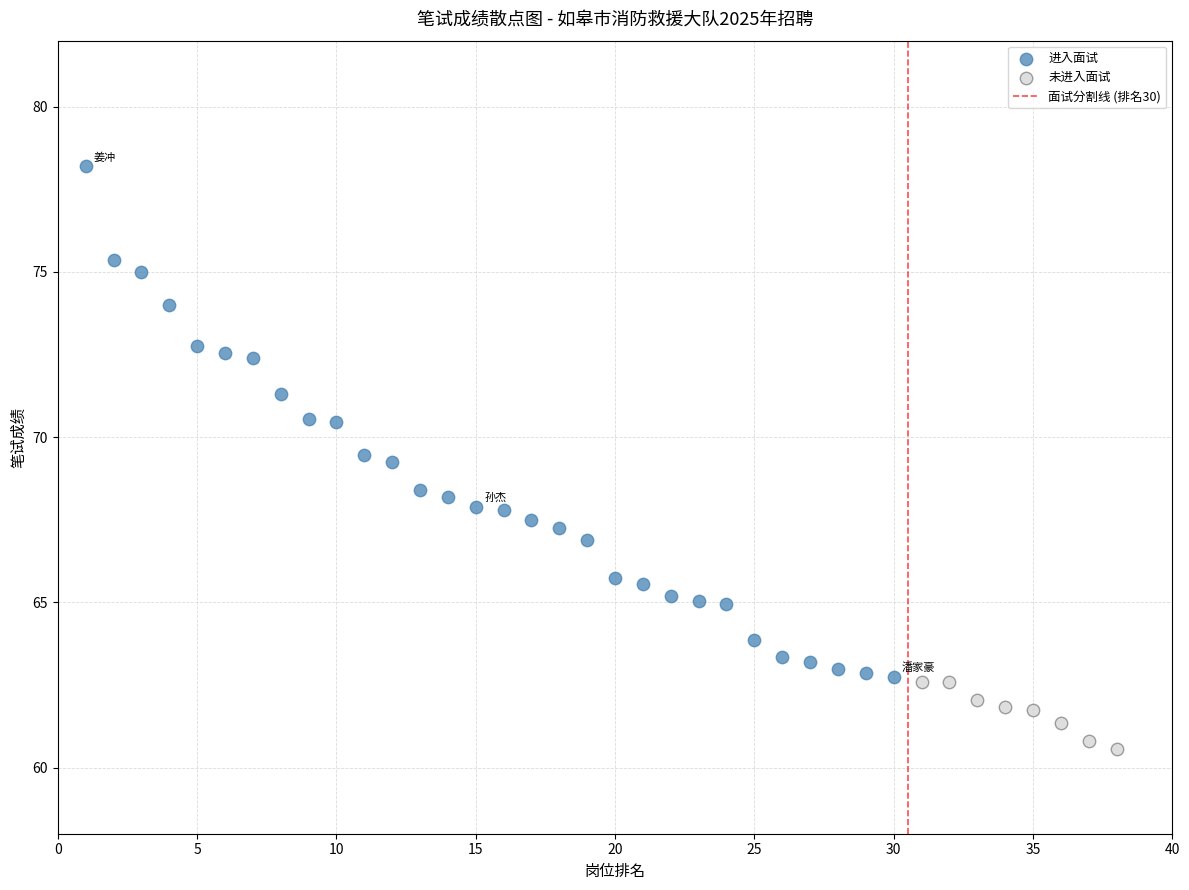

Which series contains the highest Y value?

进入面试